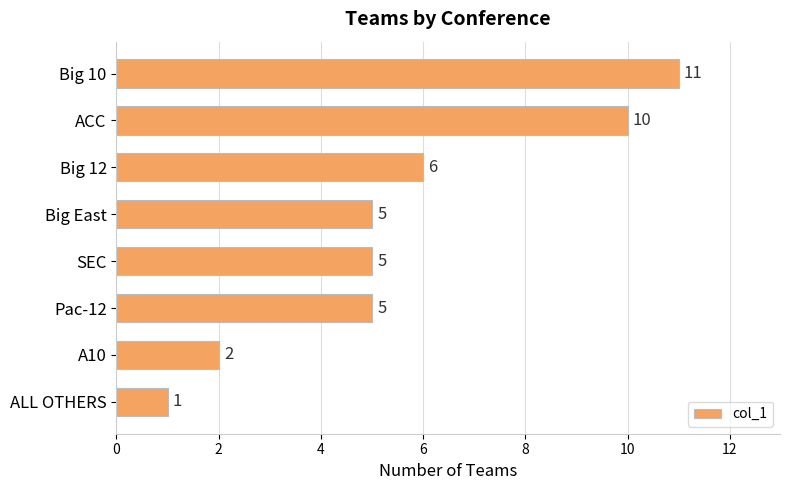

Where is the data nearest to the value 6?

Big 12